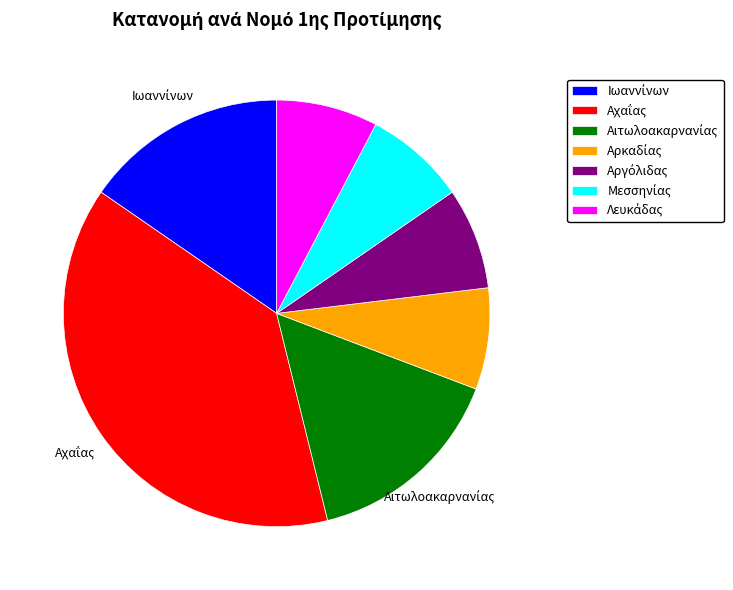

Does any single category account for the majority?

No